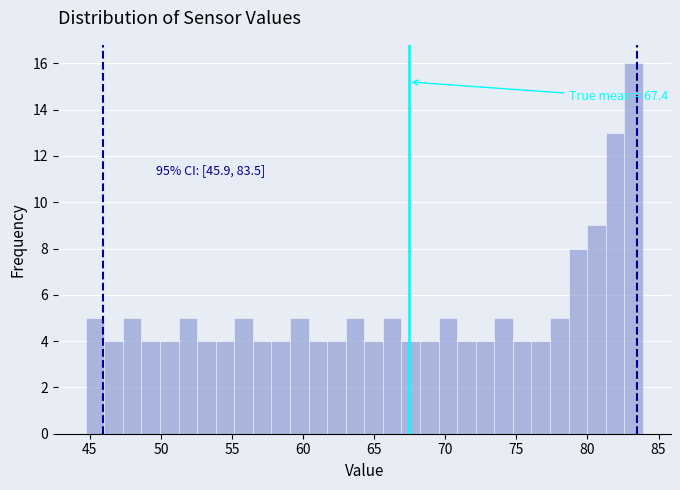

Read against the x-axis, roughly where is the centre of the tallest bar?

83.0